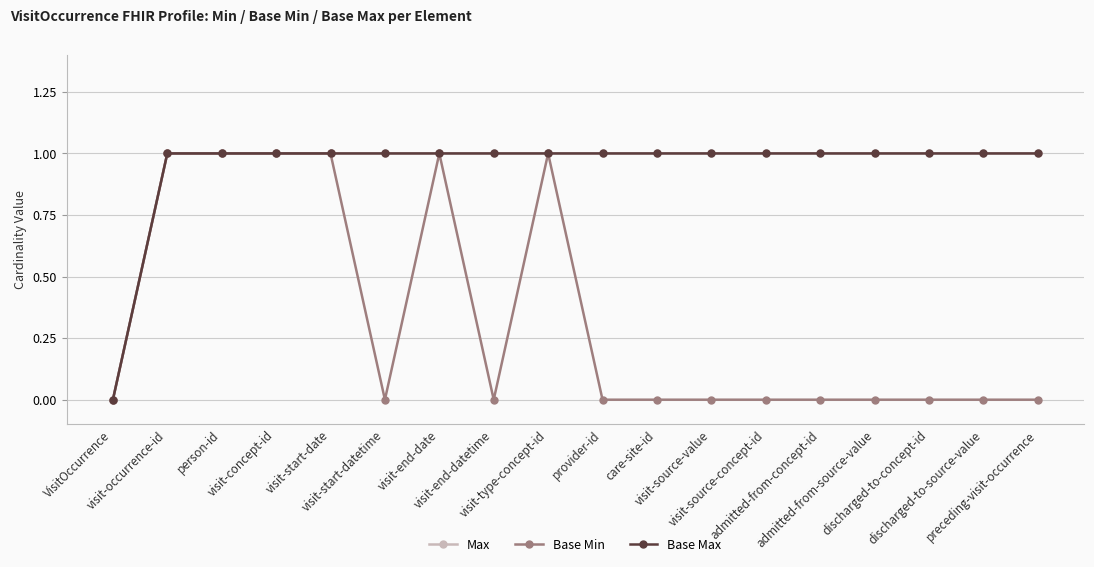

Does the chart have visible grid lines?

Yes